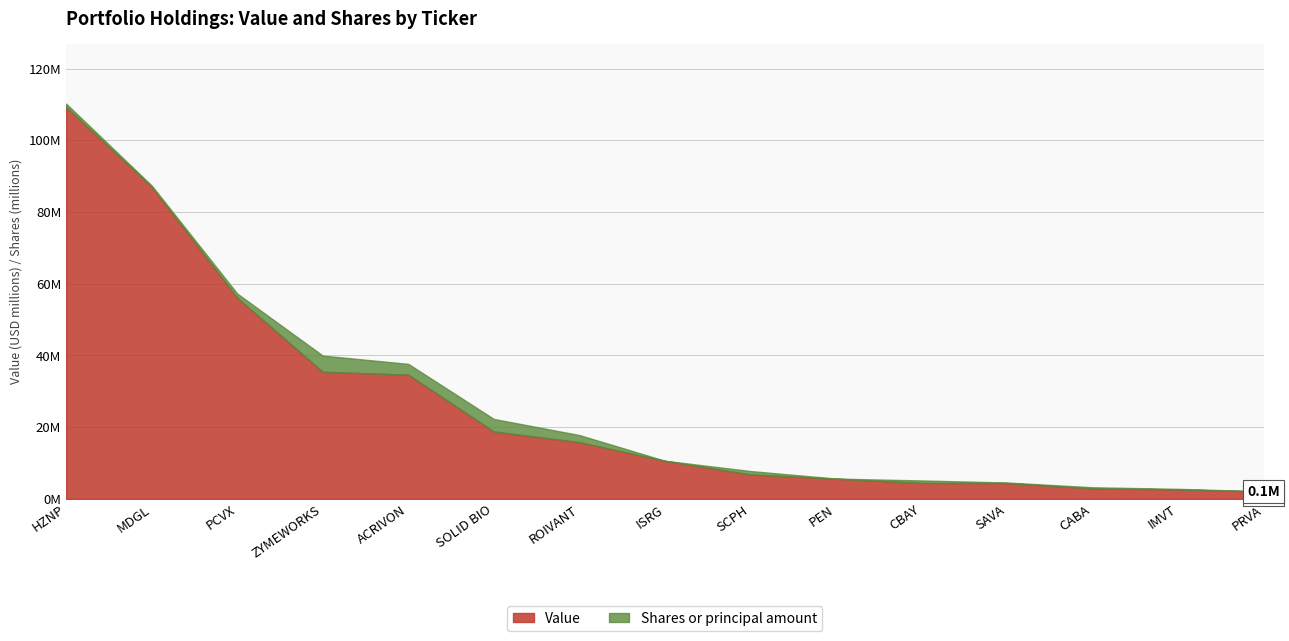

Which has a higher value, SOLID BIO or ROIVANT?

SOLID BIO